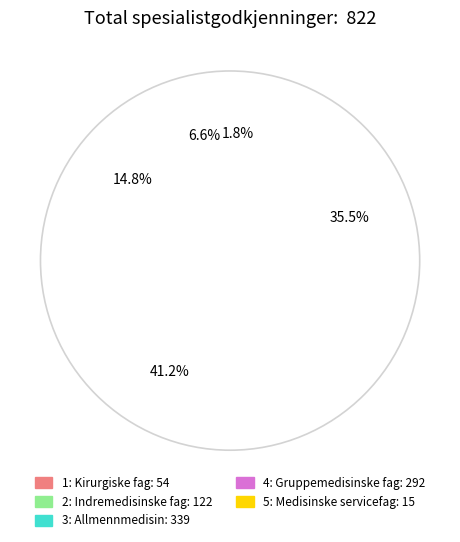

Is it true that 4: Gruppemedisinske fag is 36% of the pie?

True